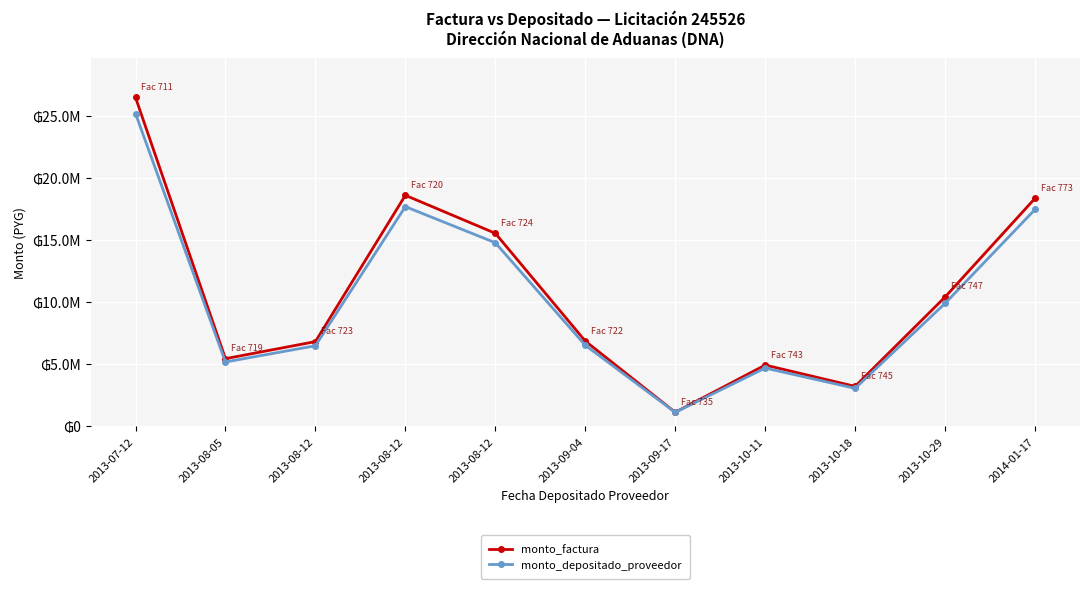

How many interior local valleys does the monto_factura series have?

3